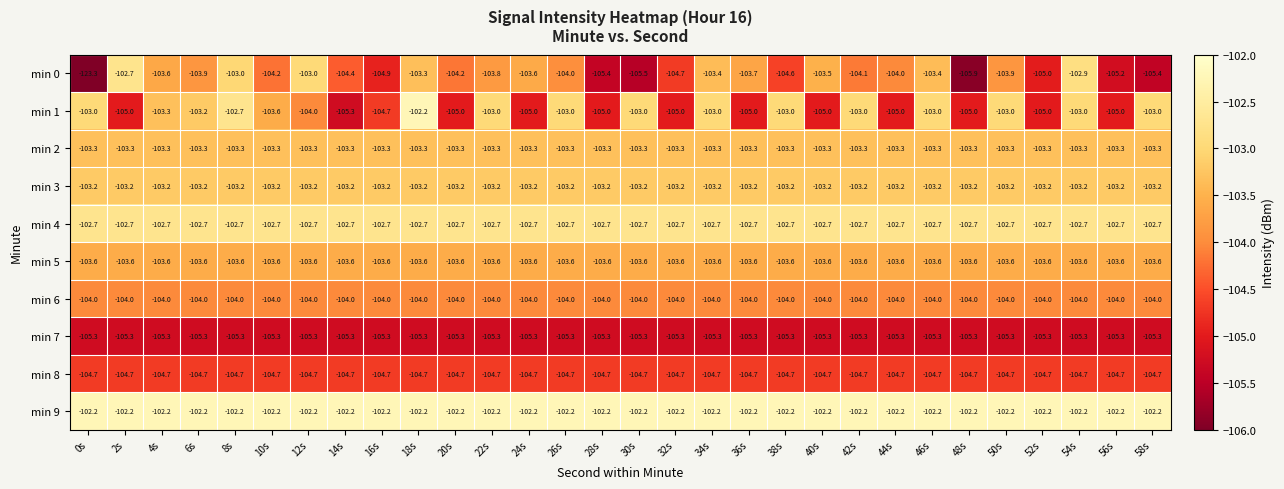

Is it true that min 7 equals -170.1 at 34s?

False